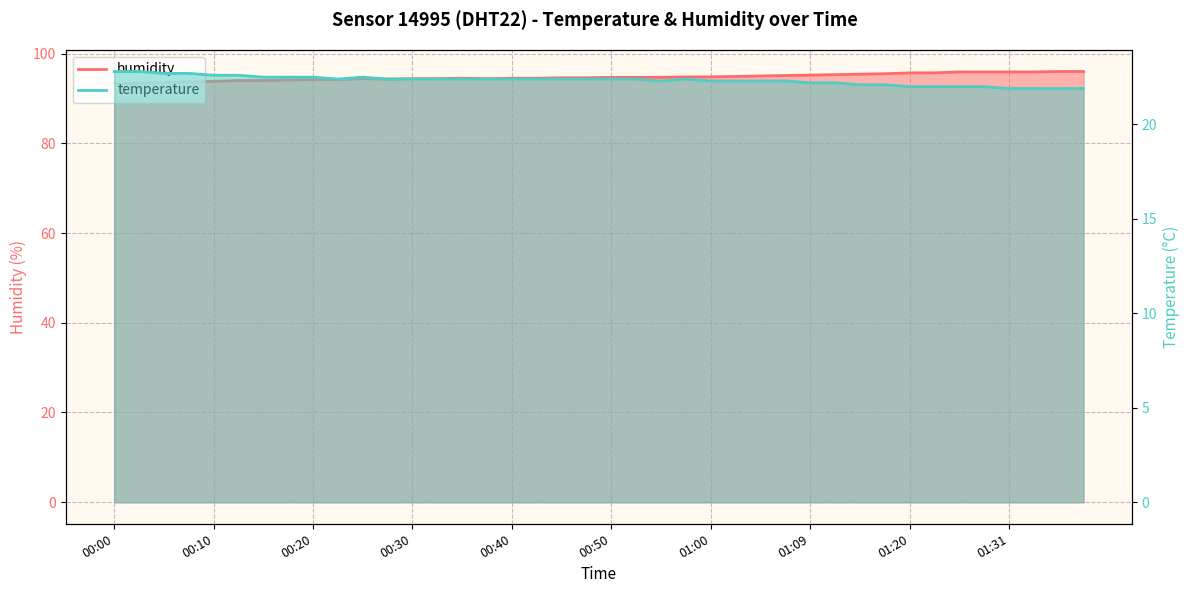

Count the number of data series in this chart.

2